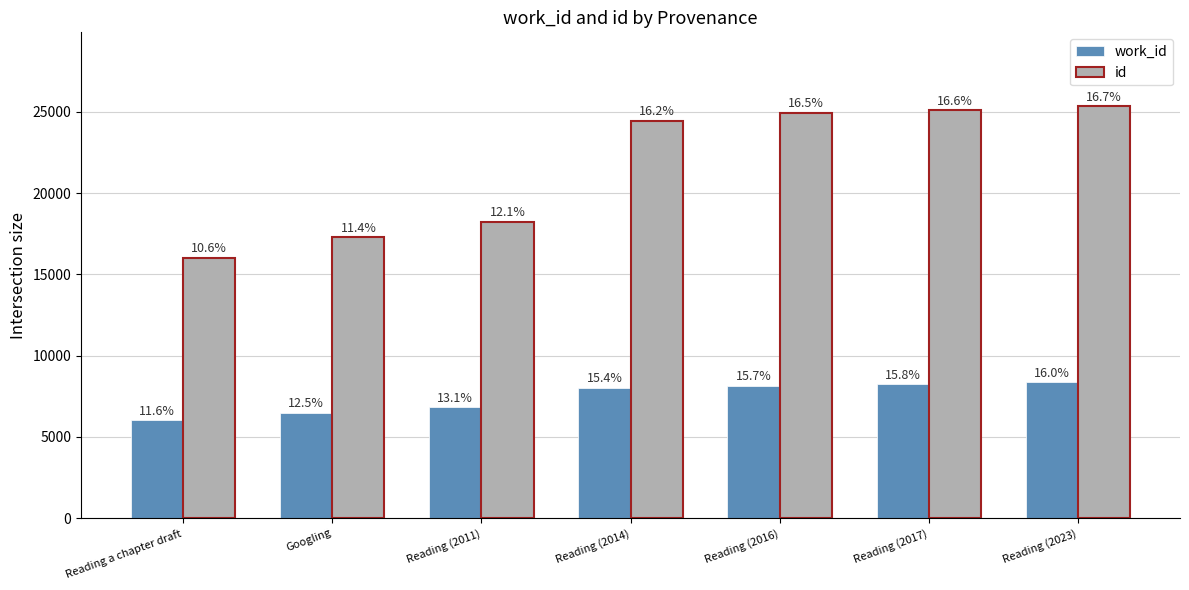

Reading left to right, what are all the values shown in this chart?

work_id: 6042	6501	6815	8030	8163	8236	8363
id: 16026	17297	18246	24459	24945	25098	25329